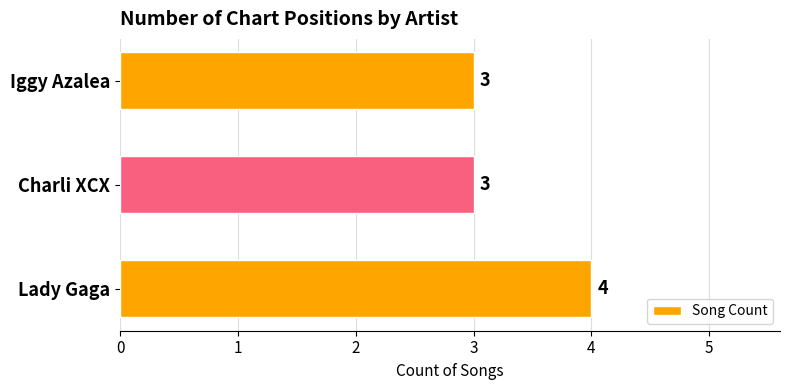

How many values are between 3 and 4?

3